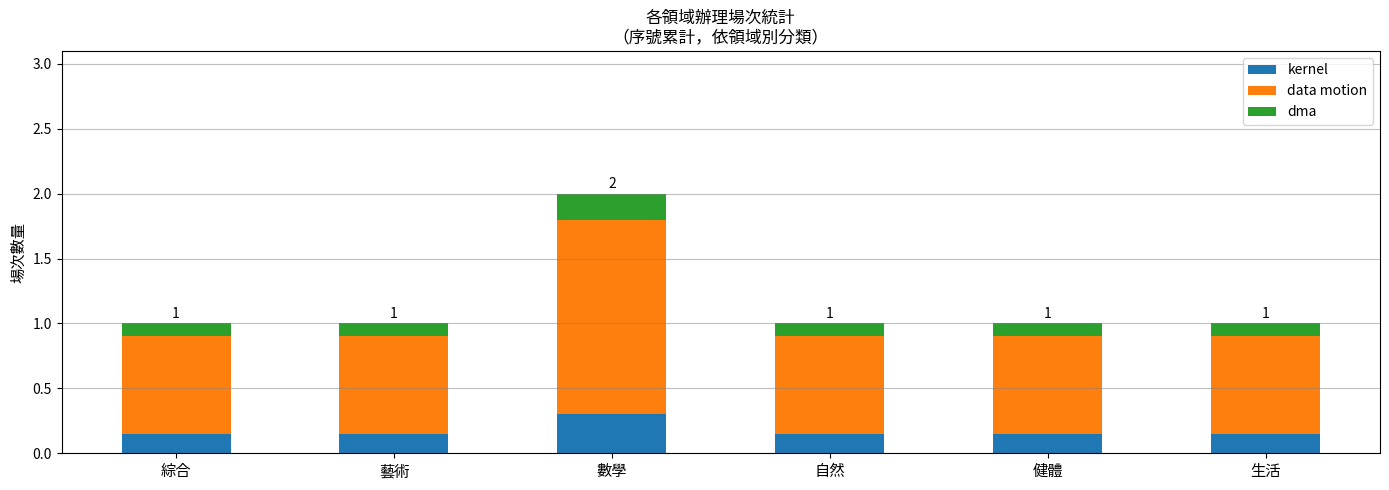

At which category is the sum across all series the highest?

數學